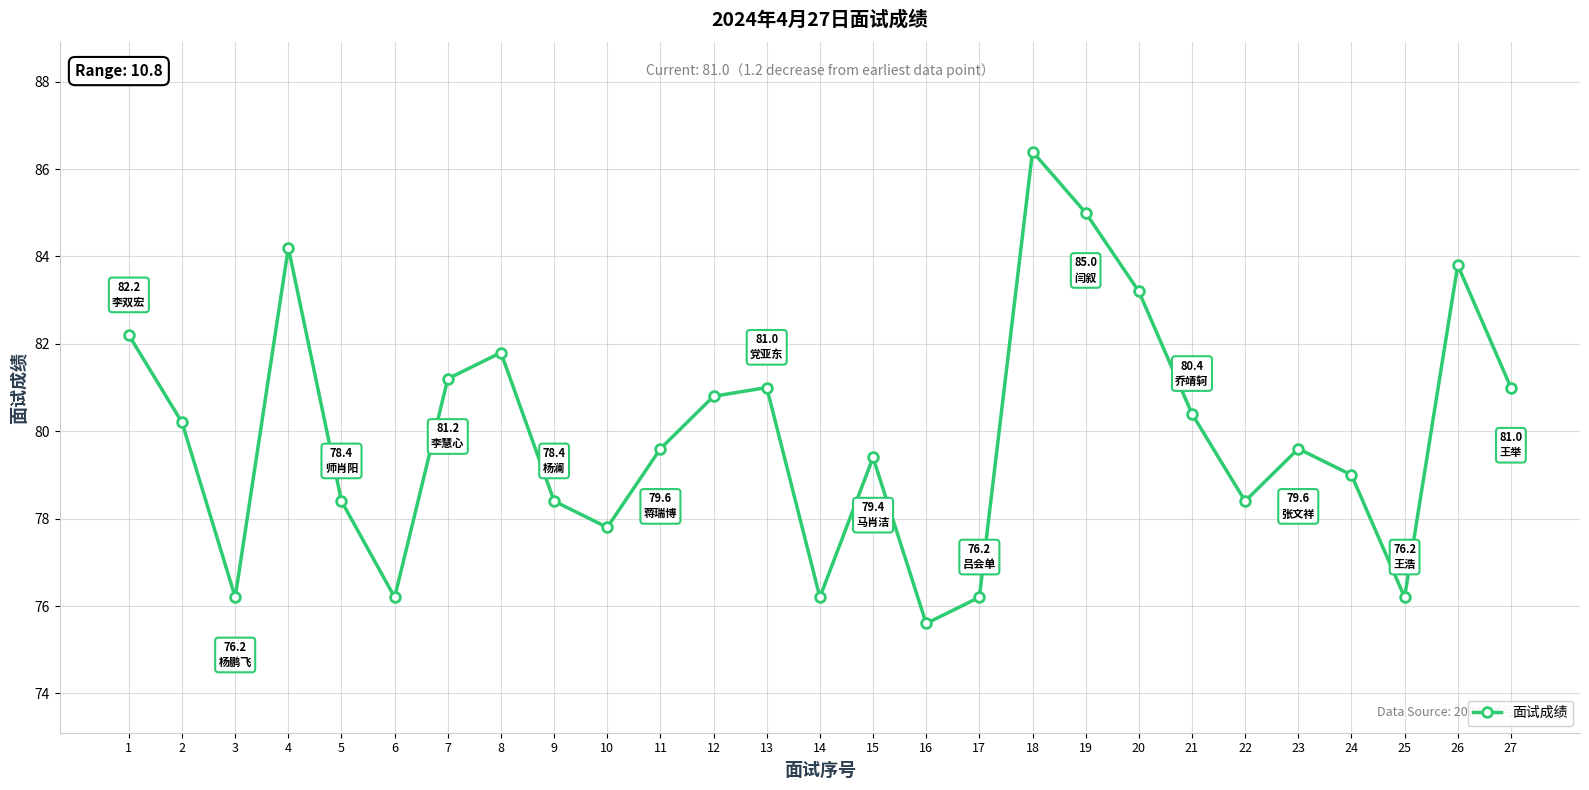

Reading left to right, transcribe all the data shown in this chart.

82.2	80.2	76.2	84.2	78.4	76.2	81.2	81.8	78.4	77.8	79.6	80.8	81.0	76.2	79.4	75.6	76.2	86.4	85.0	83.2	80.4	78.4	79.6	79.0	76.2	83.8	81.0